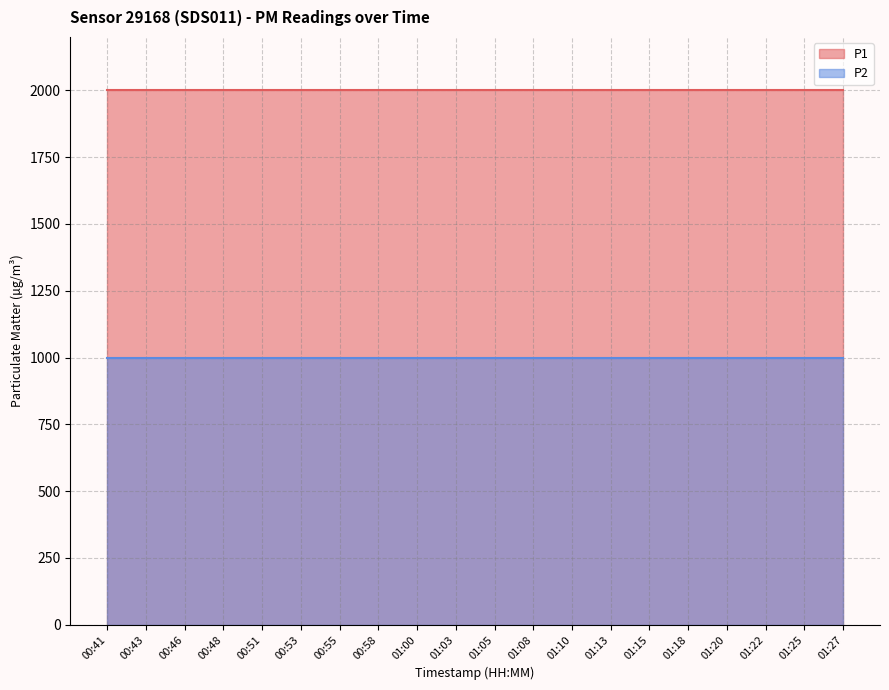

What is the value of the P1 point at the 2nd from the left?

1999.9